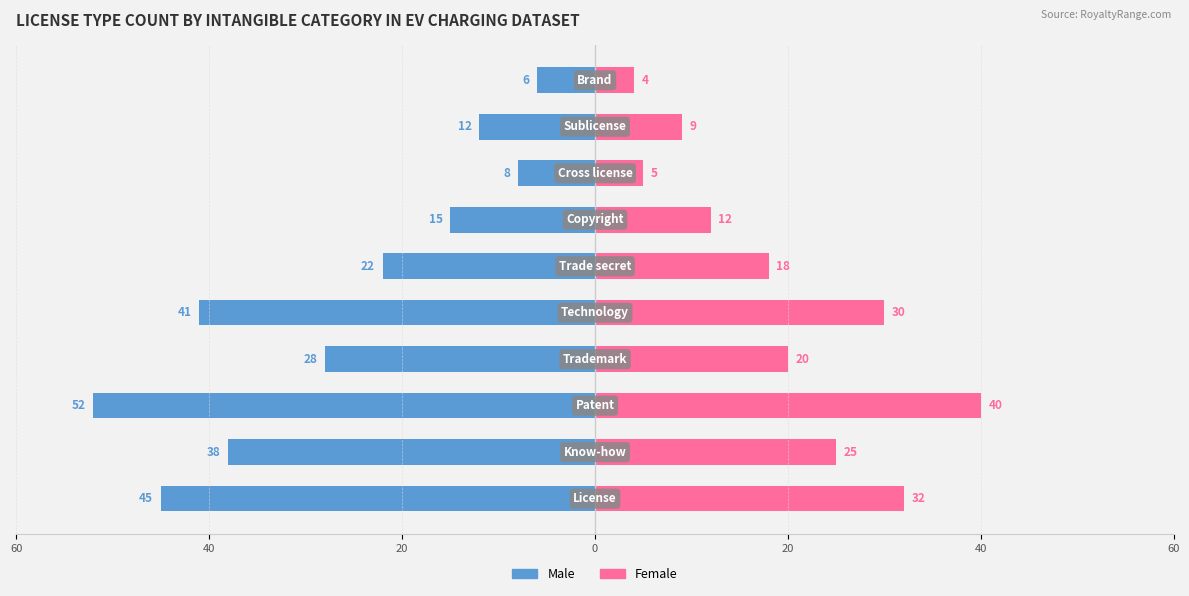

Between 60 and 7, which is larger?

7